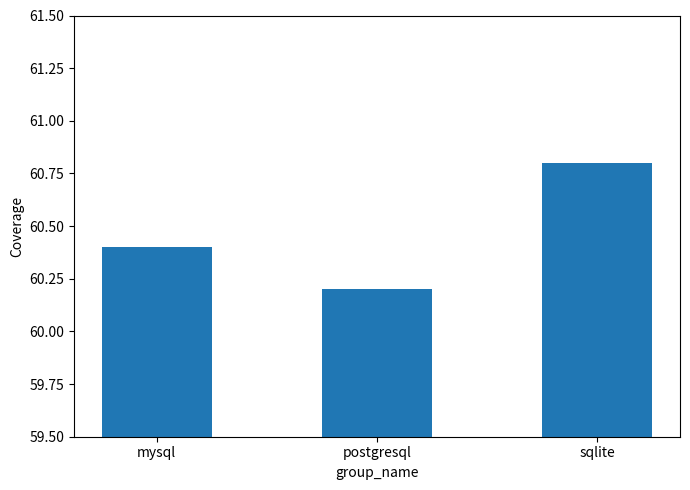

What is the change in value from mysql to sqlite?

+0.4